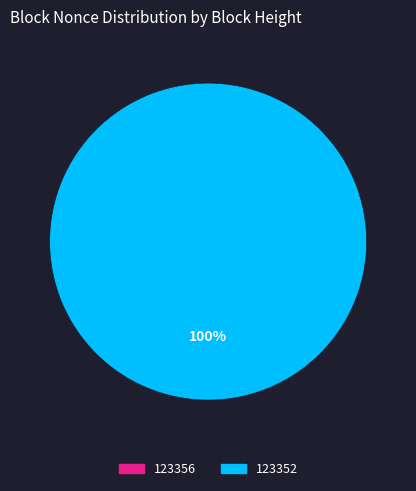

Which slice is the smallest?

123356